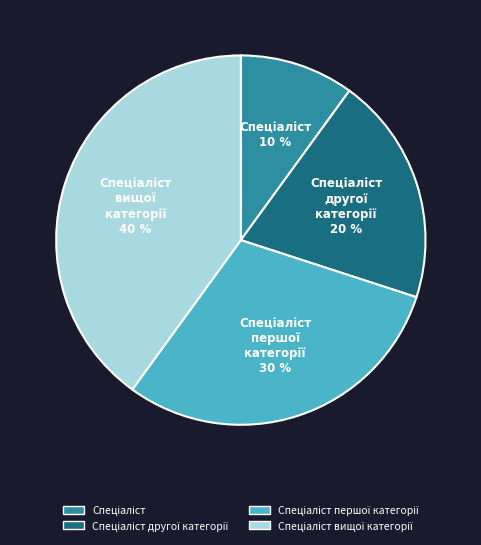

How many segments does this pie chart have?

4